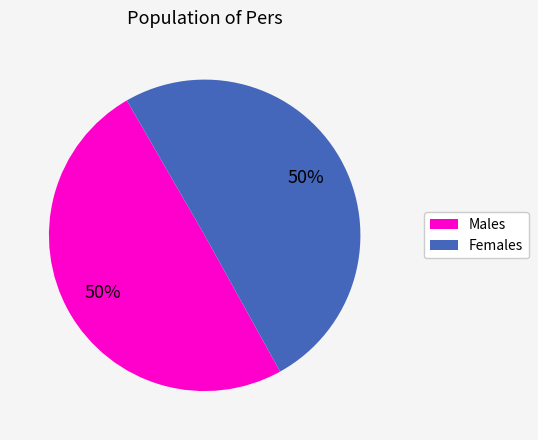

How many slices are in this pie chart?

2